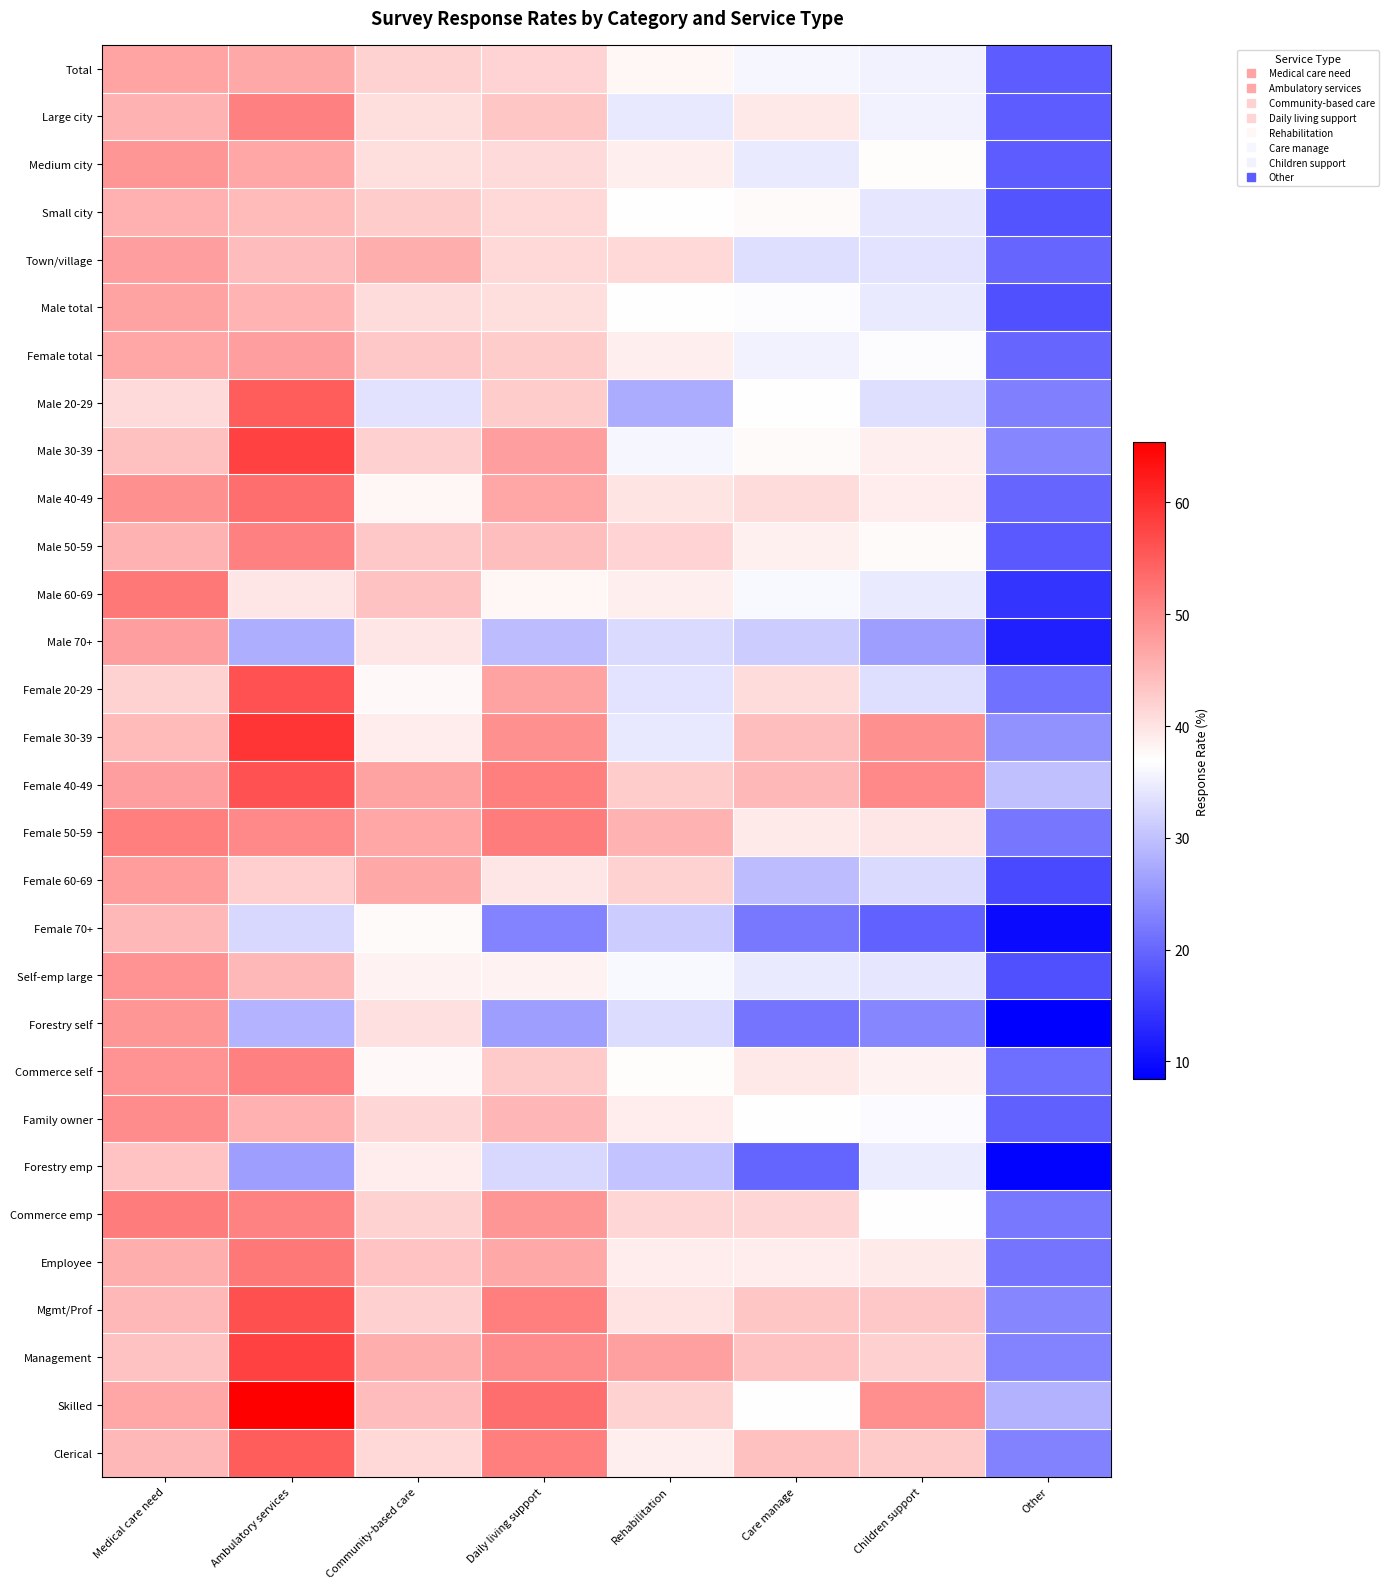

Reading left to right, what are all the values shown in this chart?

Total: Medical care need=47.1	Ambulatory services=46.6	Community-based care=42.0	Daily living support=41.6	Rehabilitation=37.9	Care manage=36.0	Children support=35.5	Other=18.8
Large city: Medical care need=45.4	Ambulatory services=51.0	Community-based care=40.6	Daily living support=43.3	Rehabilitation=34.4	Care manage=39.4	Children support=35.4	Other=18.8
Medium city: Medical care need=48.6	Ambulatory services=46.7	Community-based care=40.6	Daily living support=41.1	Rehabilitation=38.9	Care manage=34.6	Children support=37.3	Other=18.7
Small city: Medical care need=45.8	Ambulatory services=44.5	Community-based care=42.5	Daily living support=41.2	Rehabilitation=36.8	Care manage=37.4	Children support=34.2	Other=17.9
Town/village: Medical care need=47.8	Ambulatory services=44.3	Community-based care=45.9	Daily living support=41.2	Rehabilitation=41.2	Care manage=33.3	Children support=34.0	Other=19.9
Male total: Medical care need=47.3	Ambulatory services=45.3	Community-based care=40.8	Daily living support=40.5	Rehabilitation=37.0	Care manage=36.6	Children support=34.5	Other=17.5
Female total: Medical care need=46.9	Ambulatory services=47.7	Community-based care=43.1	Daily living support=42.6	Rehabilitation=38.8	Care manage=35.4	Children support=36.5	Other=19.9
Male 20-29: Medical care need=41.1	Ambulatory services=55.0	Community-based care=33.7	Daily living support=42.6	Rehabilitation=27.7	Care manage=37.1	Children support=33.2	Other=22.8
Male 30-39: Medical care need=43.9	Ambulatory services=57.9	Community-based care=42.1	Daily living support=47.6	Rehabilitation=36.0	Care manage=37.5	Children support=38.7	Other=23.5
Male 40-49: Medical care need=49.3	Ambulatory services=53.0	Community-based care=37.8	Daily living support=46.7	Rehabilitation=39.8	Care manage=40.7	Children support=39.0	Other=19.8
Male 50-59: Medical care need=45.5	Ambulatory services=51.1	Community-based care=43.0	Daily living support=44.2	Rehabilitation=41.6	Care manage=38.6	Children support=37.4	Other=18.6
Male 60-69: Medical care need=52.0	Ambulatory services=39.7	Community-based care=43.8	Daily living support=37.8	Rehabilitation=38.9	Care manage=36.2	Children support=34.5	Other=14.4
Male 70+: Medical care need=47.6	Ambulatory services=27.8	Community-based care=39.6	Daily living support=29.5	Rehabilitation=32.7	Care manage=31.3	Children support=26.0	Other=12.0
Female 20-29: Medical care need=41.8	Ambulatory services=56.1	Community-based care=37.6	Daily living support=47.3	Rehabilitation=33.8	Care manage=40.9	Children support=33.3	Other=21.1
Female 30-39: Medical care need=44.5	Ambulatory services=59.6	Community-based care=39.0	Daily living support=49.2	Rehabilitation=34.3	Care manage=44.2	Children support=49.2	Other=24.7
Female 40-49: Medical care need=47.7	Ambulatory services=56.1	Community-based care=47.3	Daily living support=51.3	Rehabilitation=42.5	Care manage=44.9	Children support=50.1	Other=29.8
Female 50-59: Medical care need=51.2	Ambulatory services=50.1	Community-based care=46.9	Daily living support=51.5	Rehabilitation=45.5	Care manage=39.2	Children support=39.6	Other=21.6
Female 60-69: Medical care need=47.9	Ambulatory services=42.3	Community-based care=46.5	Daily living support=39.6	Rehabilitation=41.8	Care manage=29.5	Children support=32.7	Other=16.8
Female 70+: Medical care need=44.9	Ambulatory services=32.5	Community-based care=37.5	Daily living support=23.3	Rehabilitation=31.3	Care manage=21.9	Children support=19.5	Other=9.7
Self-emp large: Medical care need=48.8	Ambulatory services=44.9	Community-based care=38.3	Daily living support=38.3	Rehabilitation=36.2	Care manage=34.6	Children support=34.2	Other=17.4
Forestry self: Medical care need=48.7	Ambulatory services=28.6	Community-based care=40.3	Daily living support=26.0	Rehabilitation=33.1	Care manage=21.4	Children support=23.4	Other=8.4
Commerce self: Medical care need=48.8	Ambulatory services=51.0	Community-based care=37.6	Daily living support=42.9	Rehabilitation=37.3	Care manage=39.5	Children support=38.3	Other=20.7
Family owner: Medical care need=49.8	Ambulatory services=45.6	Community-based care=41.4	Daily living support=45.1	Rehabilitation=39.1	Care manage=36.7	Children support=36.3	Other=19.1
Forestry emp: Medical care need=43.5	Ambulatory services=26.1	Community-based care=39.1	Daily living support=32.6	Rehabilitation=30.4	Care manage=19.6	Children support=34.8	Other=8.7
Commerce emp: Medical care need=51.5	Ambulatory services=50.9	Community-based care=42.0	Daily living support=48.5	Rehabilitation=41.4	Care manage=41.4	Children support=36.7	Other=21.9
Employee: Medical care need=46.0	Ambulatory services=51.9	Community-based care=43.5	Daily living support=46.6	Rehabilitation=39.1	Care manage=39.1	Children support=39.2	Other=21.4
Mgmt/Prof: Medical care need=44.8	Ambulatory services=56.3	Community-based care=42.1	Daily living support=51.2	Rehabilitation=40.2	Care manage=43.3	Children support=43.1	Other=23.4
Management: Medical care need=43.6	Ambulatory services=57.9	Community-based care=45.9	Daily living support=49.6	Rehabilitation=47.4	Care manage=43.6	Children support=42.1	Other=23.3
Skilled: Medical care need=46.9	Ambulatory services=65.4	Community-based care=44.4	Daily living support=53.1	Rehabilitation=42.0	Care manage=37.0	Children support=49.4	Other=28.4
Clerical: Medical care need=44.8	Ambulatory services=55.1	Community-based care=41.2	Daily living support=51.2	Rehabilitation=38.8	Care manage=43.9	Children support=42.7	Other=22.9